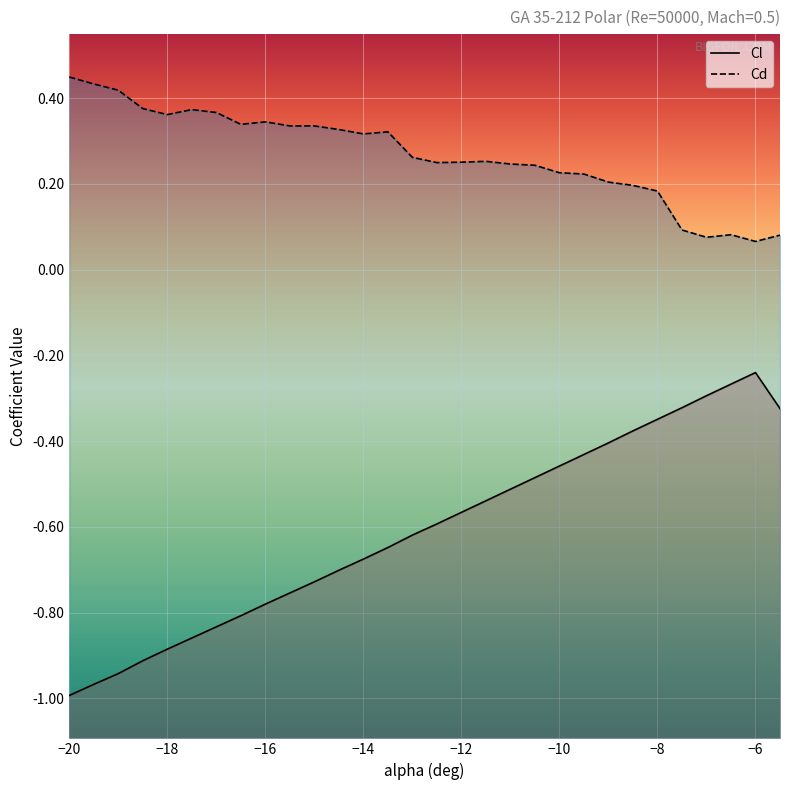

What is the difference between the Cd values at -12 and -19.5?

0.2